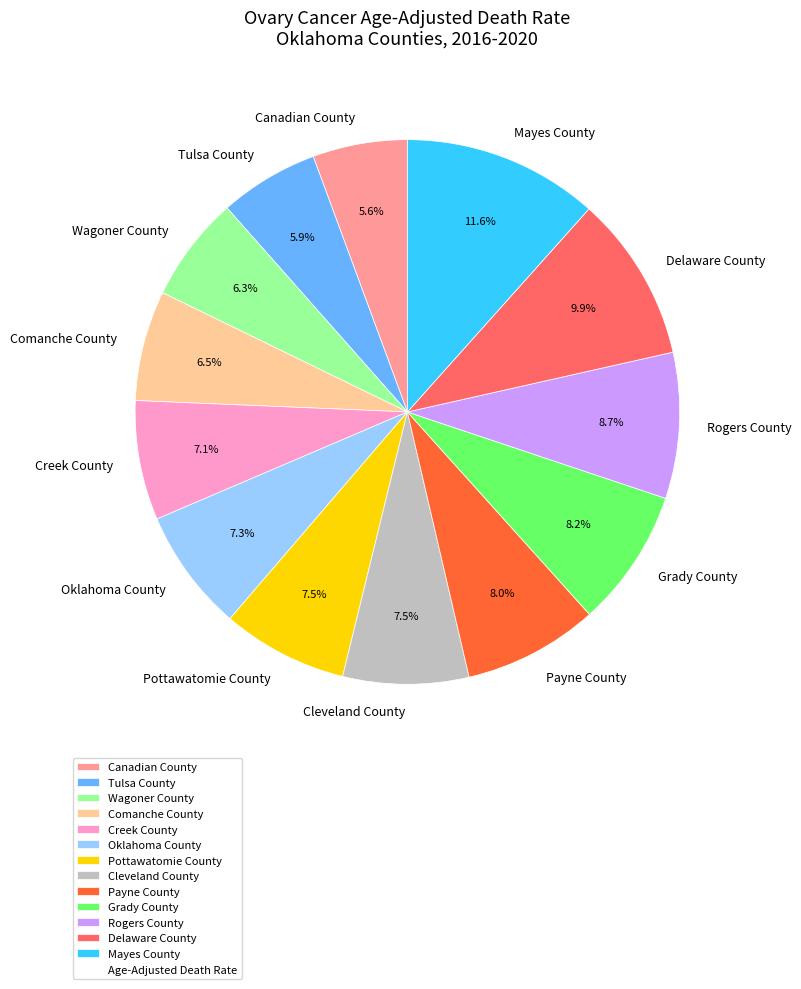

Between Mayes County and Comanche County, which is larger?

Mayes County